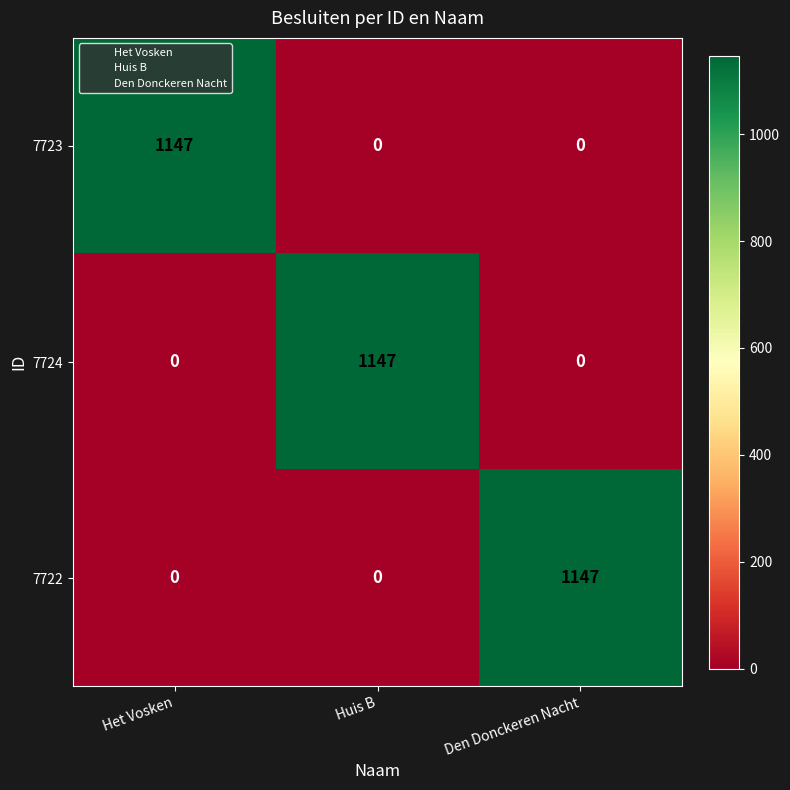

At how many categories does at least one series exceed 662?

3